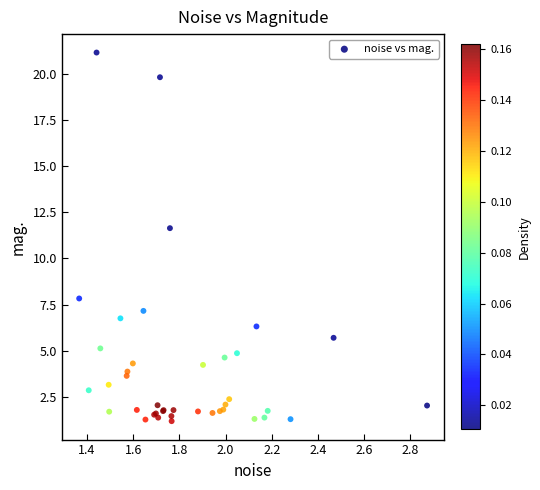

What Y value in the scatter plot is closest to 11?

11.6